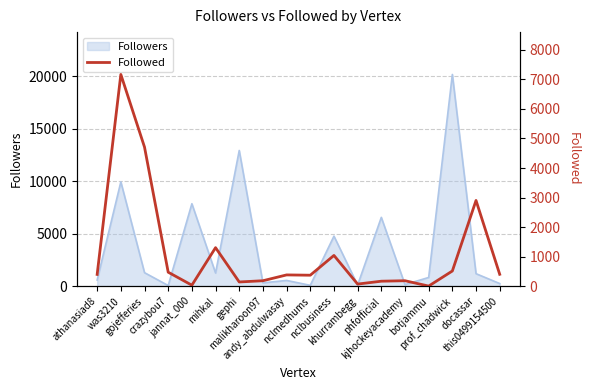

What is the label of the 1st point from the right?

this0499154500